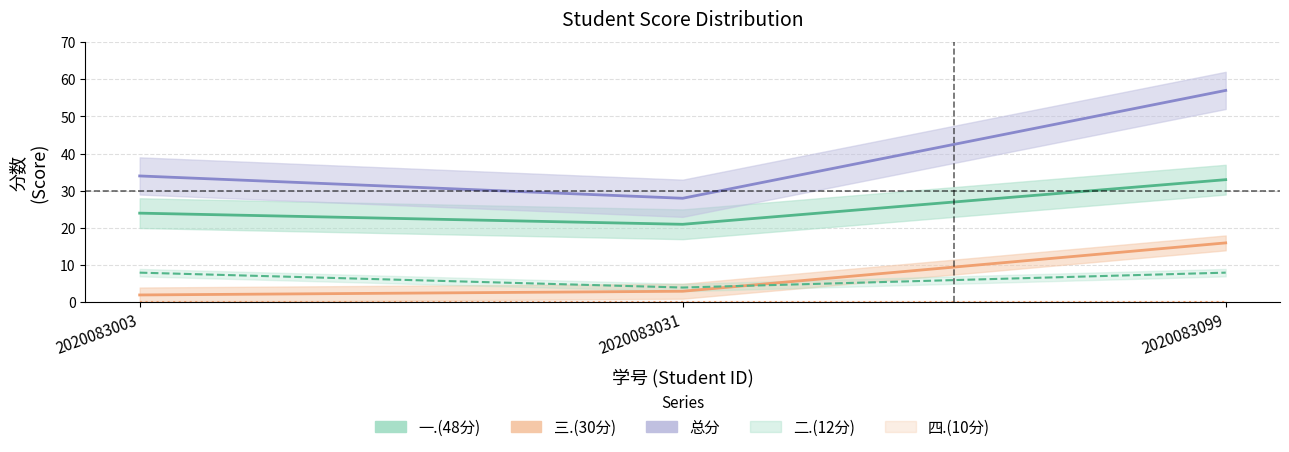

What is the total value across all series at 2020083031?

56